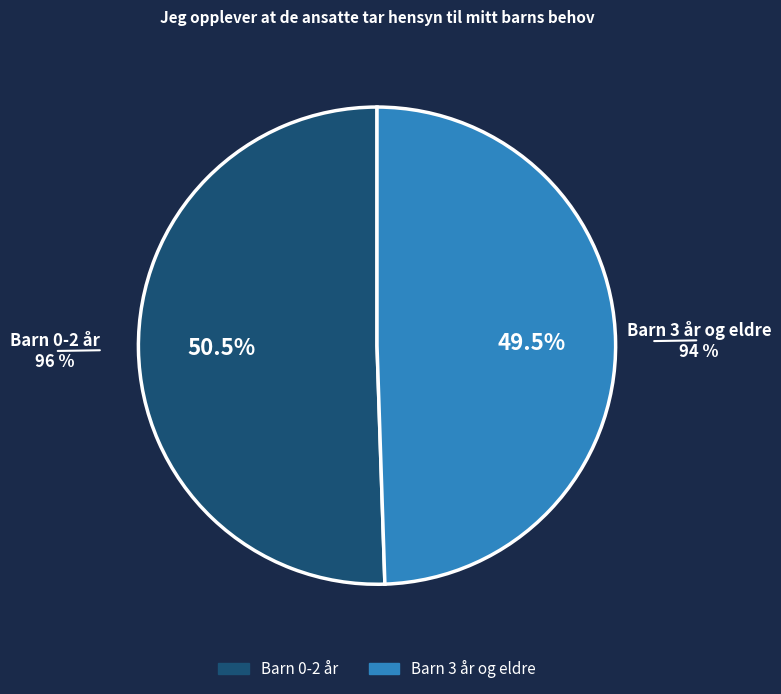

What percentage is the Barn 0-2 år slice, to the nearest percent?

51%